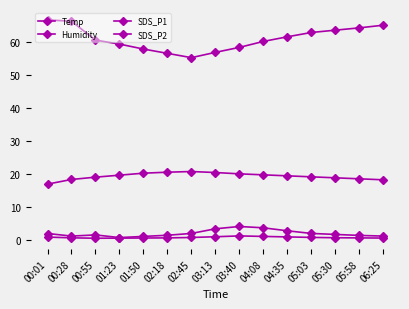

List the series in order of their peak value, highest first.

Humidity, Temp, SDS_P1, SDS_P2